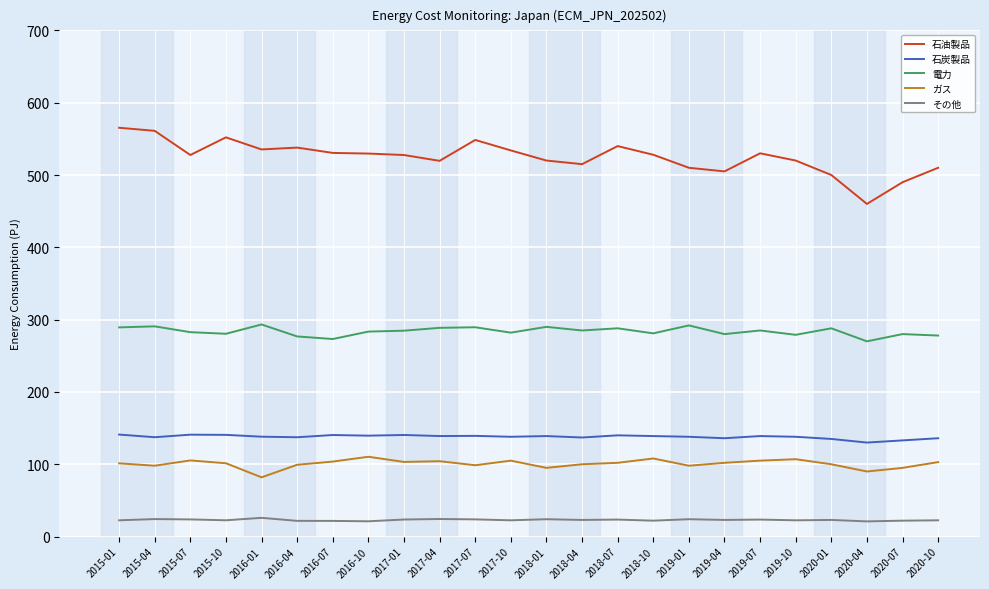

True or false: 石油製品 and その他 cross at least once.

False